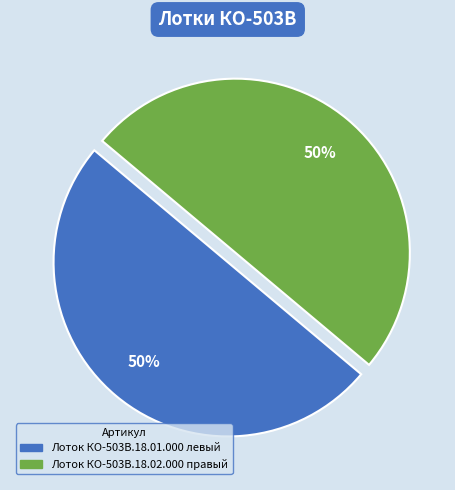

To the nearest percent, what is the average slice percentage?

50%